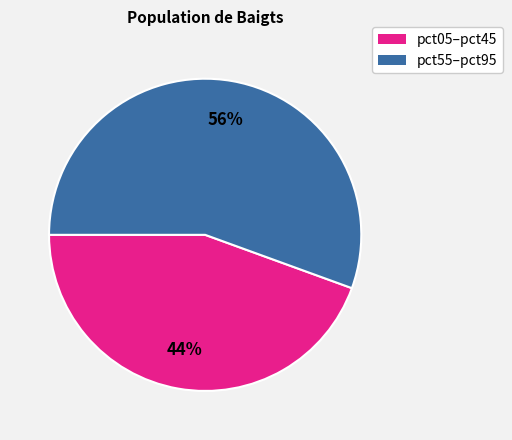

Is there any slice that represents more than half of the pie?

Yes